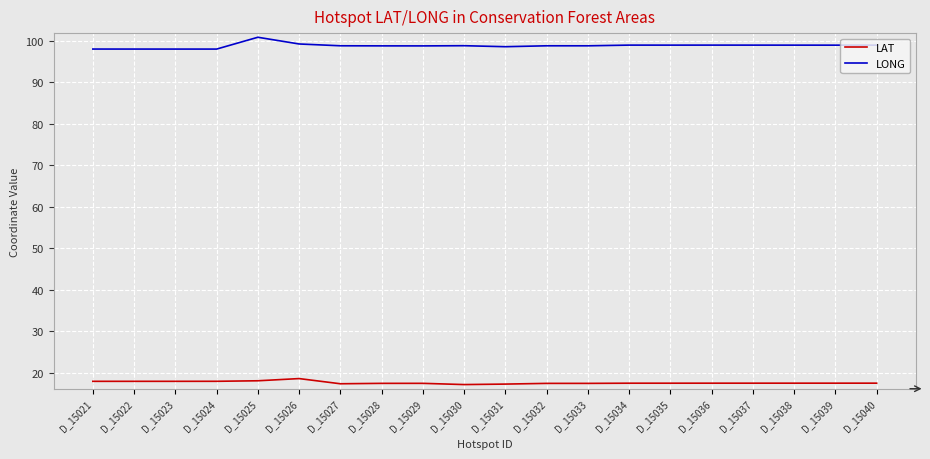

True or false: LONG has a value of 133.5 at D_15027.

False